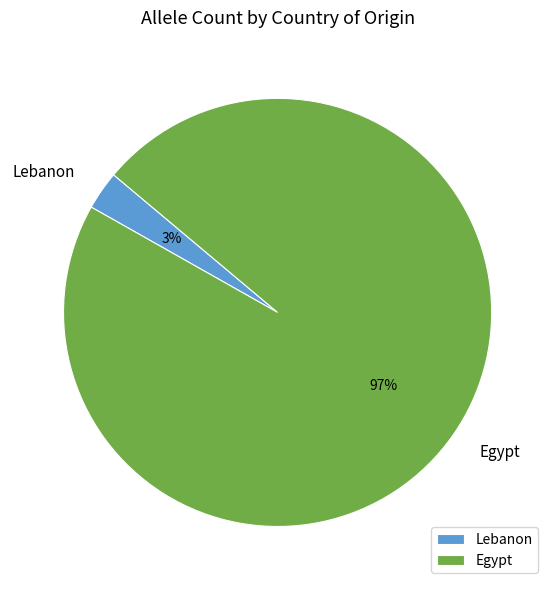

Does Egypt account for over 50% of the chart?

Yes